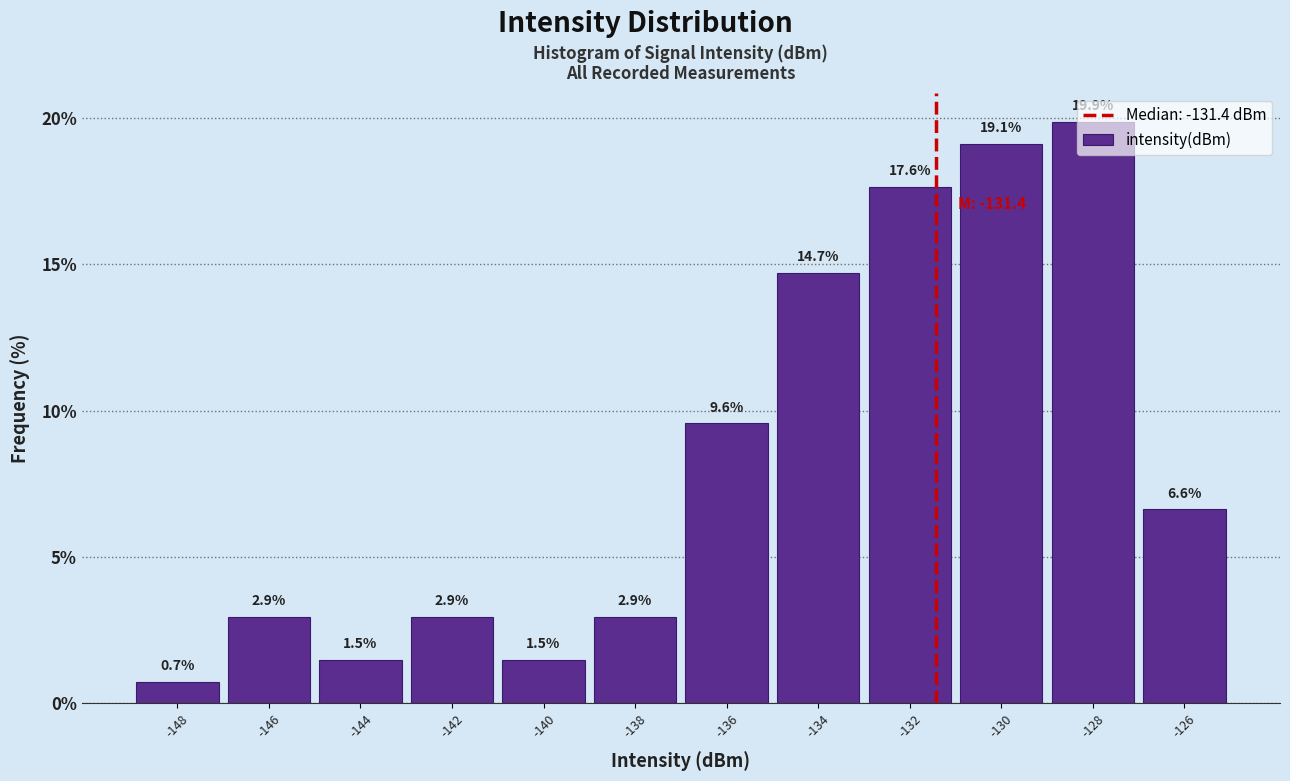

Reading left to right, list every bar in this chart as the range it spans on the x-axis followed by its height.

-149 to -147: 0.7
-147 to -145: 2.9
-145 to -143: 1.5
-143 to -141: 2.9
-141 to -139: 1.5
-139 to -137: 2.9
-137 to -135: 9.6
-135 to -133: 14.7
-133 to -131: 17.6
-131 to -129: 19.1
-129 to -127: 19.9
-127 to -125: 6.6